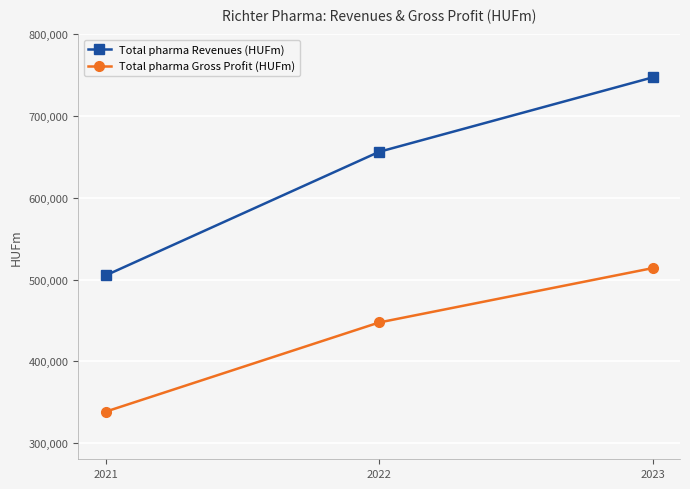

At how many categories does at least one series exceed 567438?

2